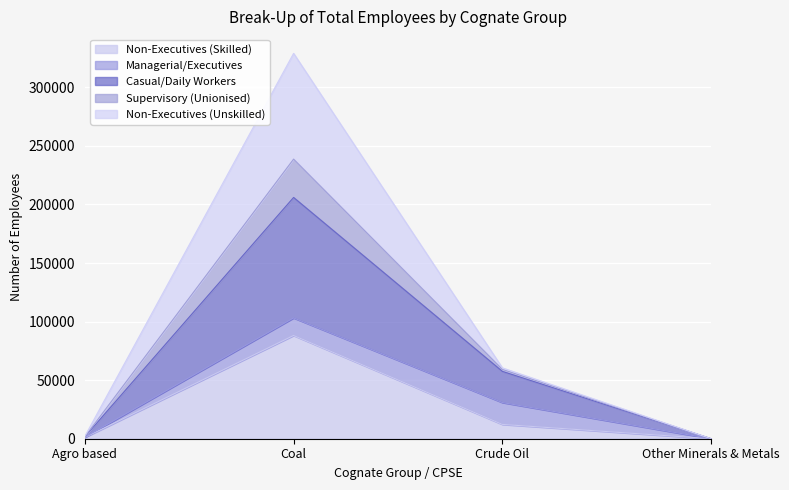

At which label does Non-Executives (Skilled) reach its peak?

Coal